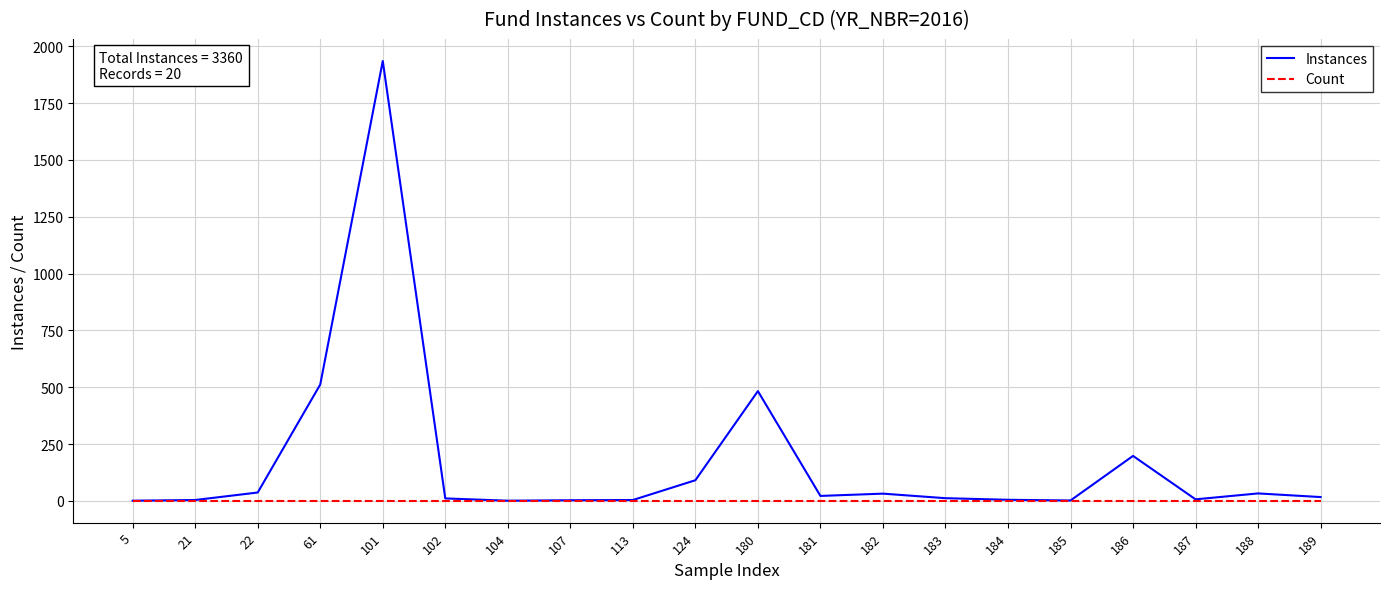

What is the maximum value shown in the chart?

1935